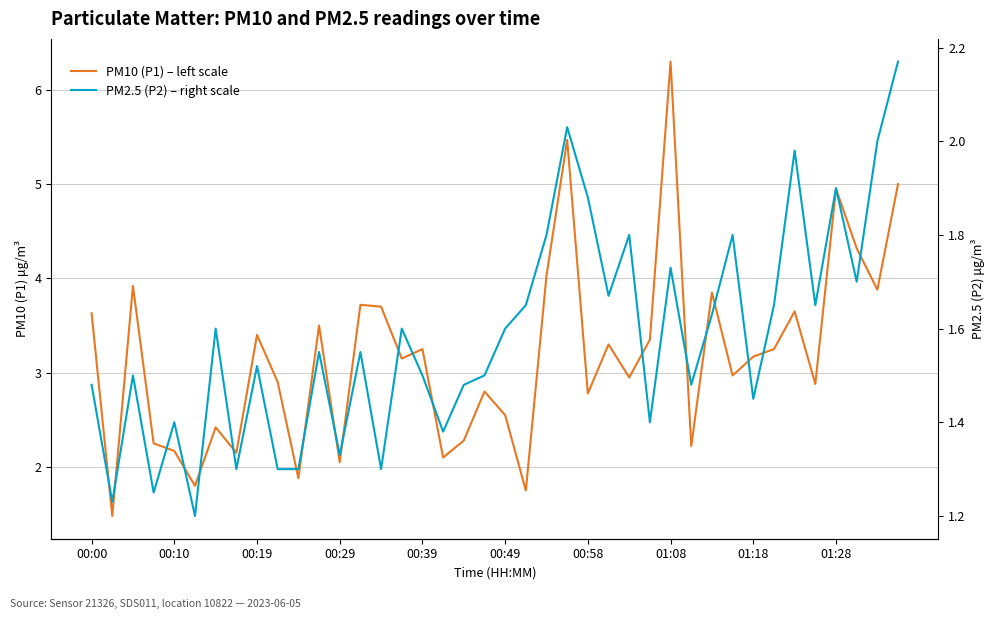

Rank the series by their average value, from lowest to highest.

PM2.5 (P2) – right scale, PM10 (P1) – left scale